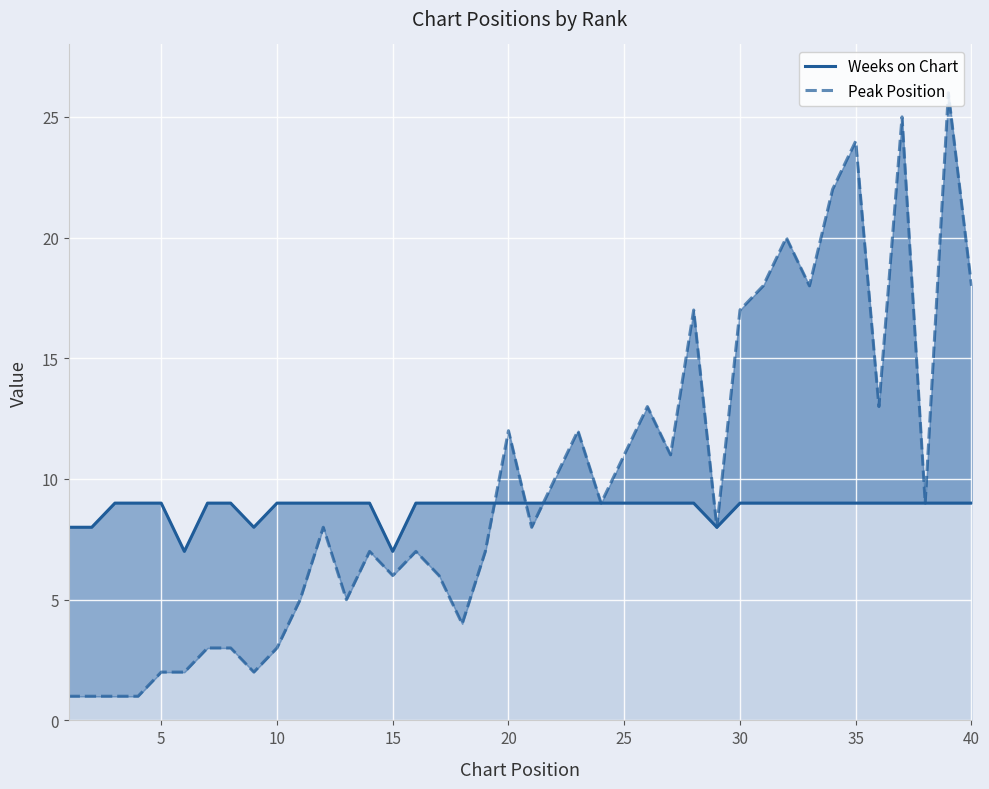

Count the number of data series in this chart.

2